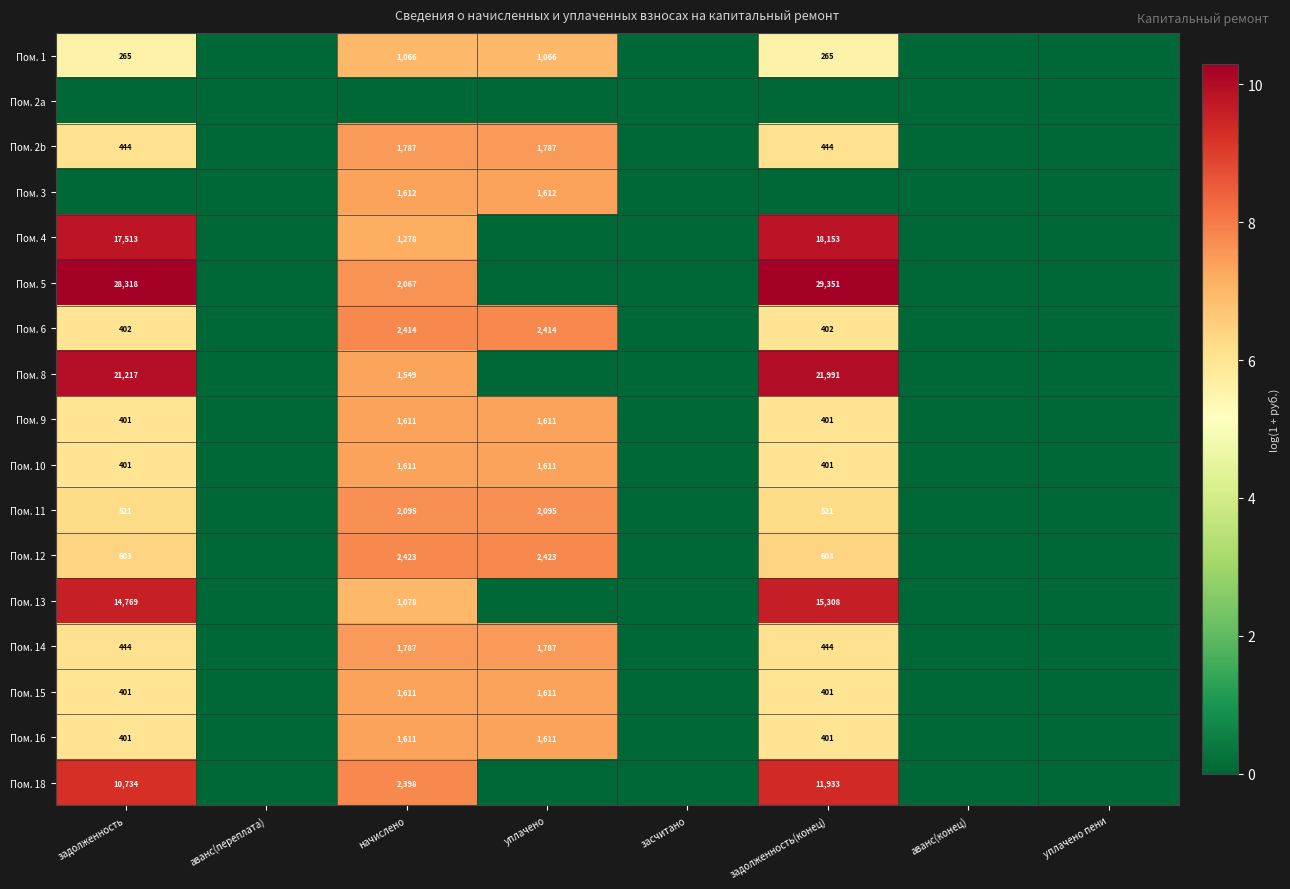

What is the difference between the highest and lowest values at задолженность(конец)?

10.3